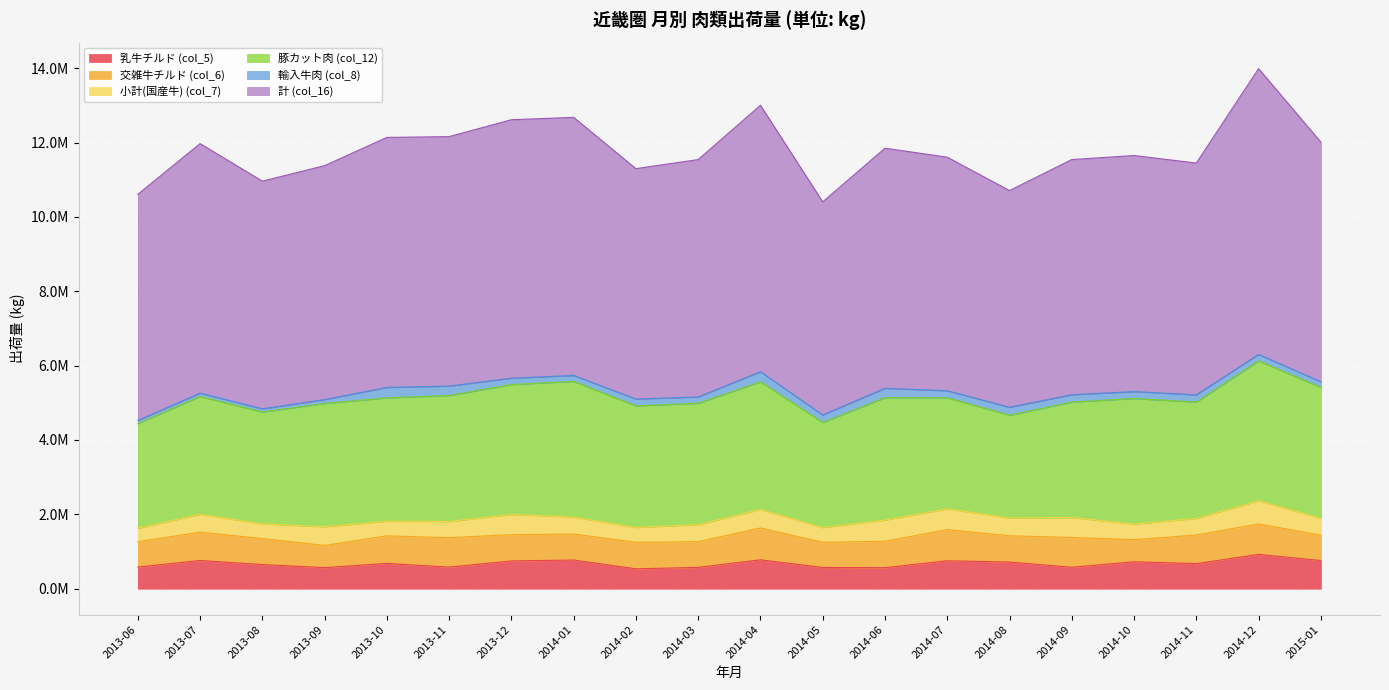

What is the sum of the 乳牛チルド (col_5) values at 2013-12 and 2013-11?

1326099.5